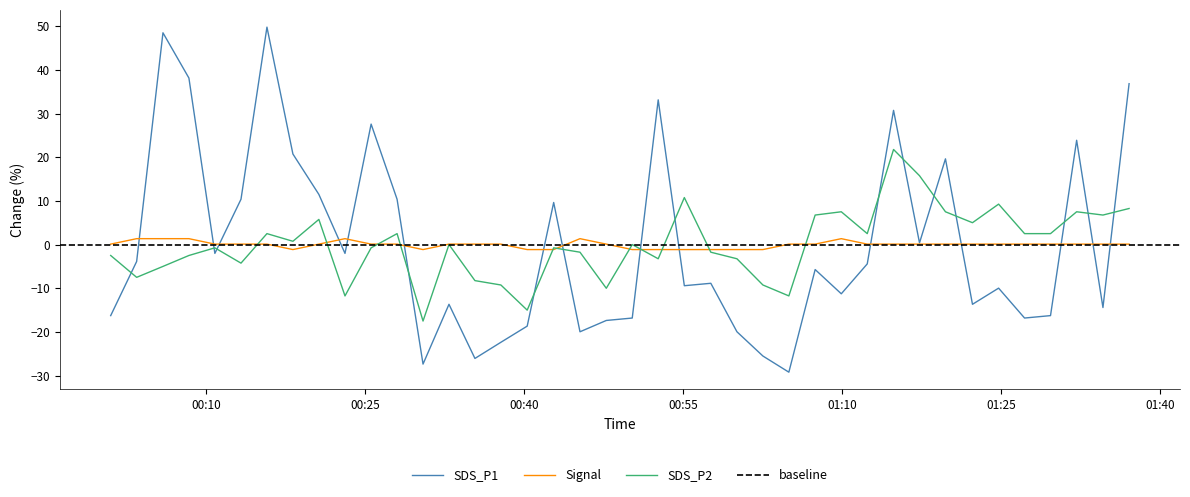

What is the minimum value for SDS_P2?

-17.5